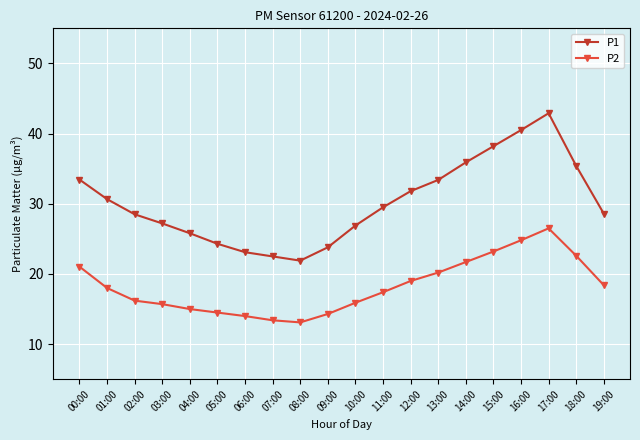

What is the difference between the P2 values at 14:00 and 19:00?

3.3